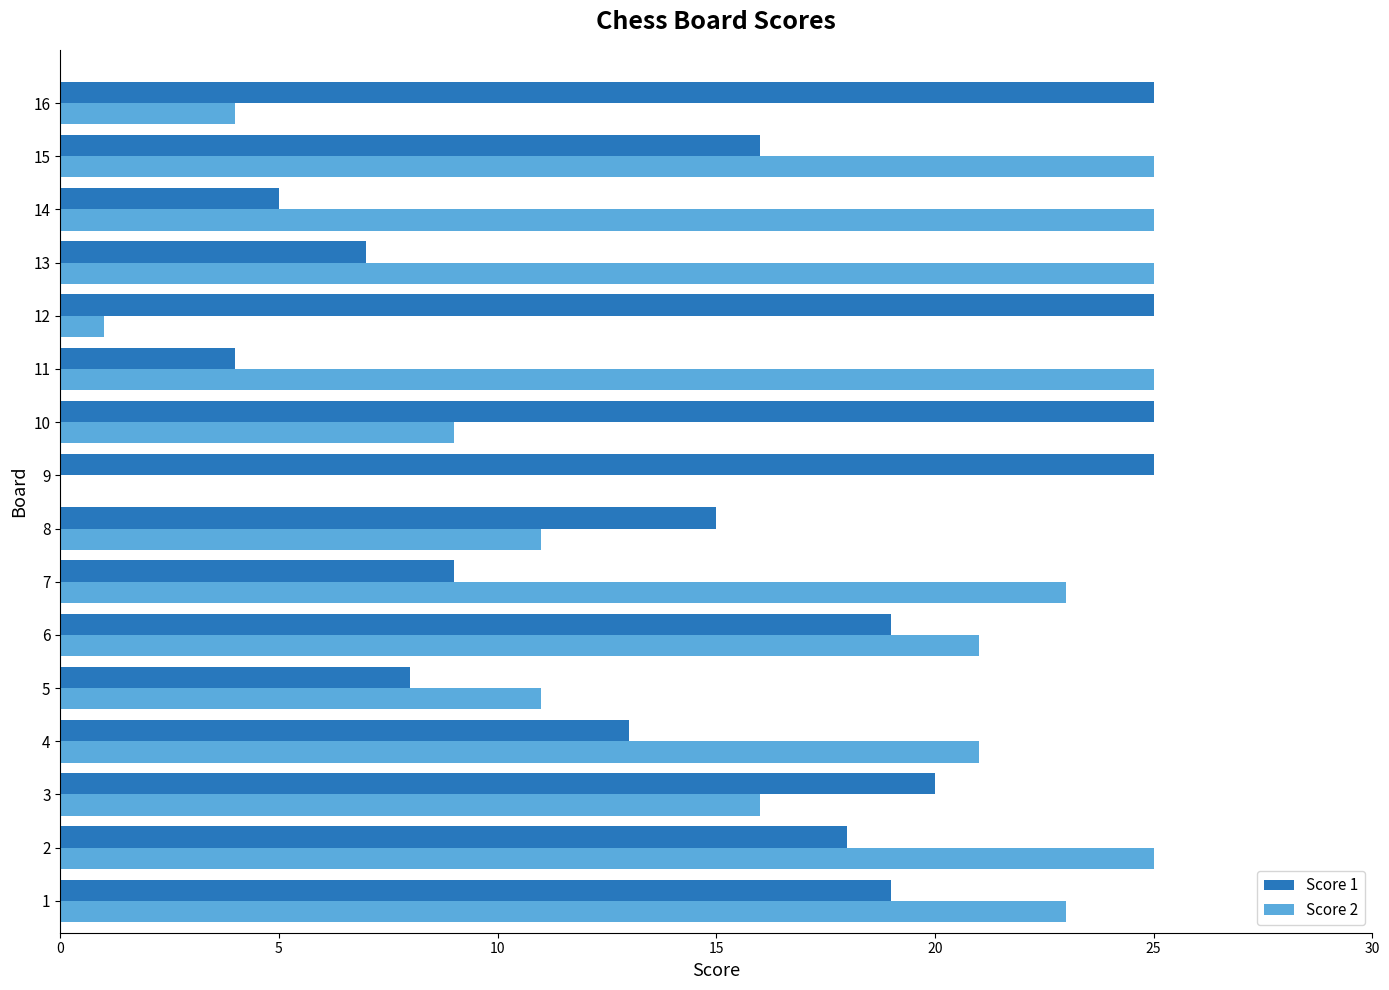

What is the maximum value shown in the chart?

25